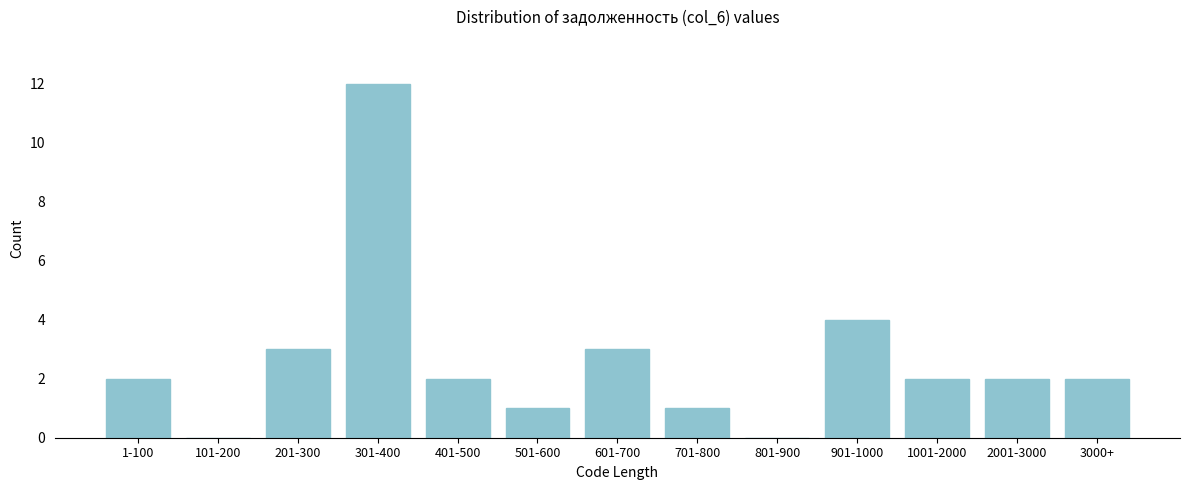

Where is the data nearest to the value 6?

901-1000